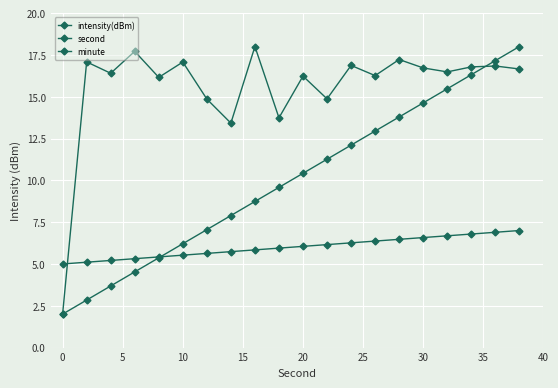

How many distinct data groups are displayed?

3